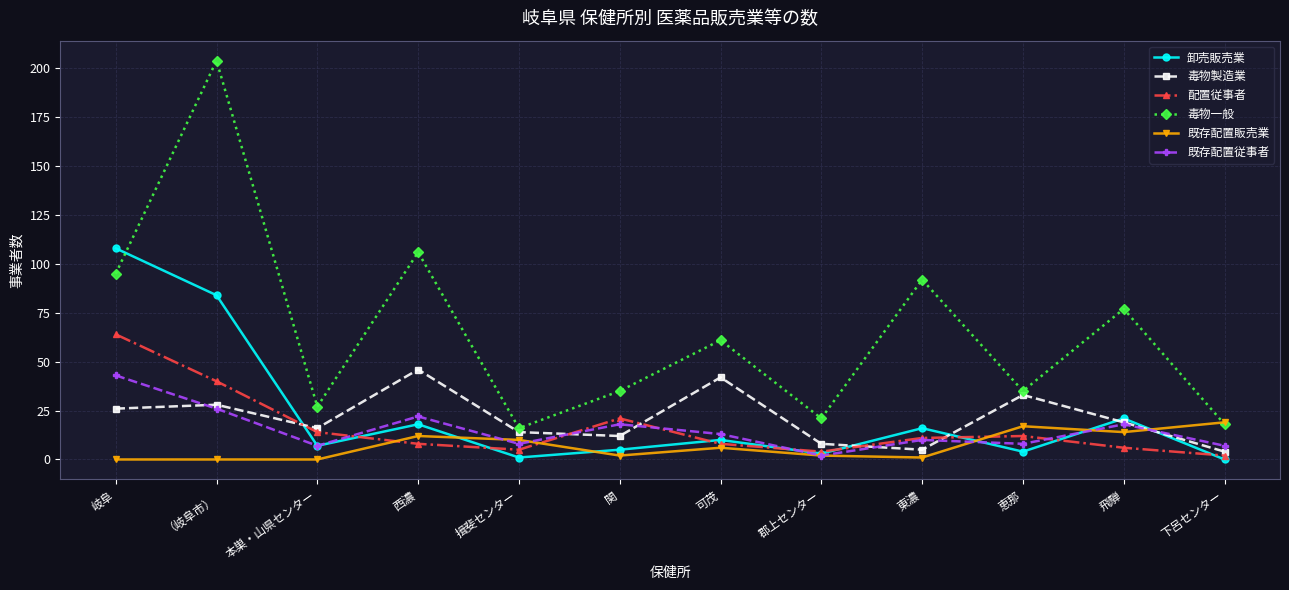

Does the chart have visible grid lines?

Yes